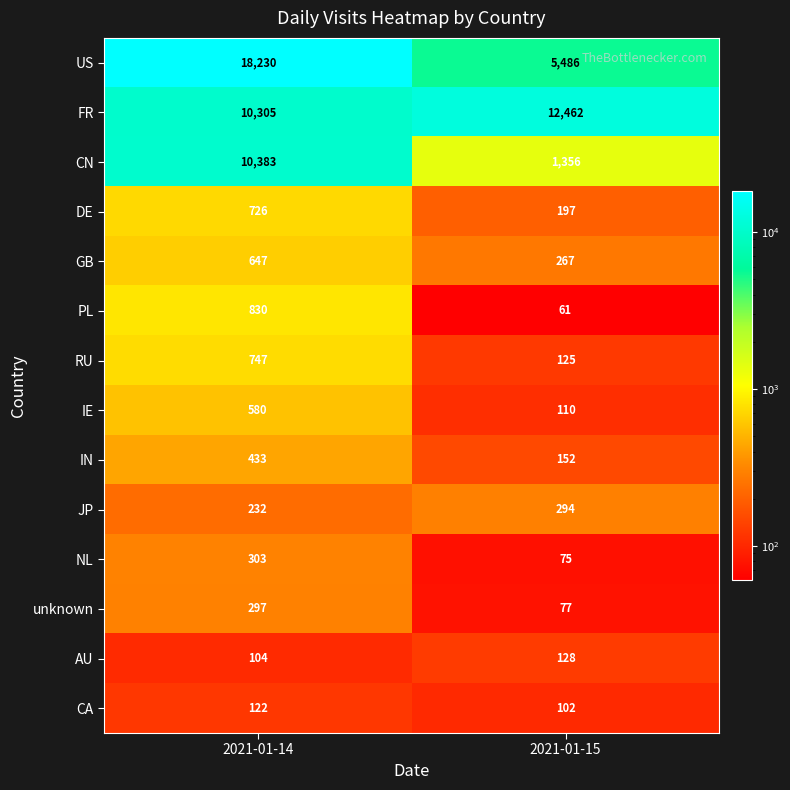

Reading left to right, list all the values displayed in this chart.

US: 18230	5486
FR: 10305	12462
CN: 10383	1356
DE: 726	197
GB: 647	267
PL: 830	61
RU: 747	125
IE: 580	110
IN: 433	152
JP: 232	294
NL: 303	75
unknown: 297	77
AU: 104	128
CA: 122	102